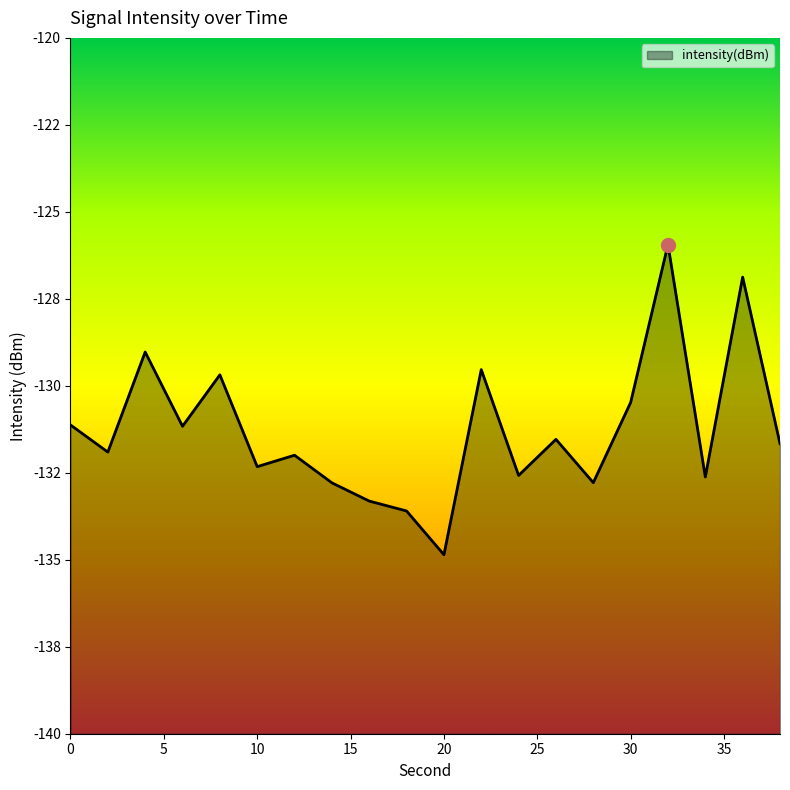

Which has a higher value, 38 or 22?

22